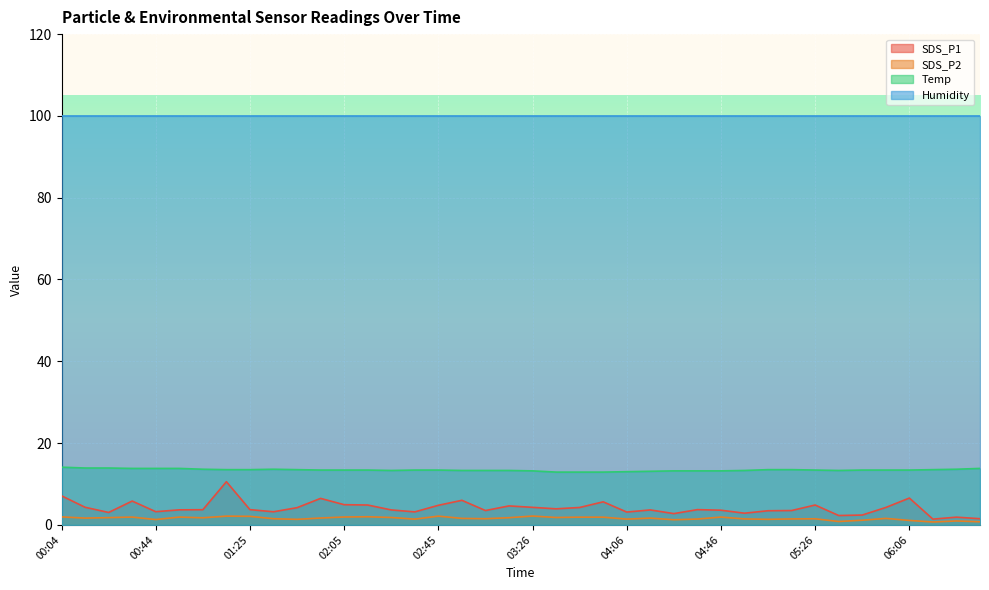

Is the value of SDS_P1 at 06:26 greater than the value of SDS_P2 at 03:36?

Yes